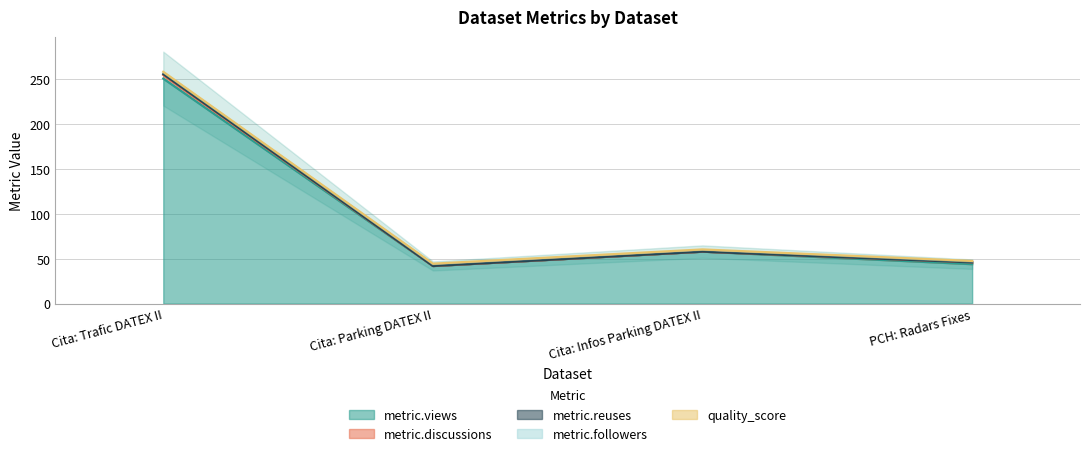

At how many categories does at least one series exceed 220?

1